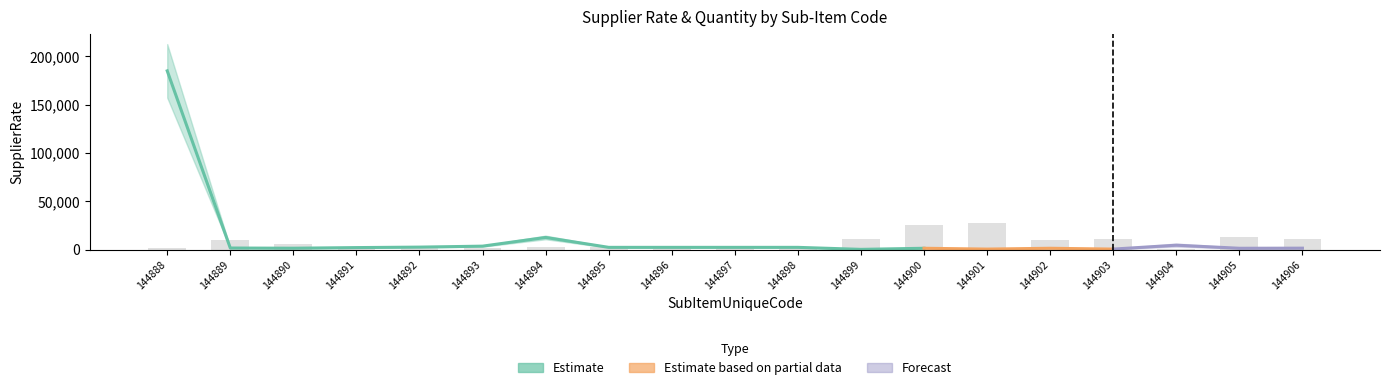

Reading left to right, what are all the values shown in this chart?

1110.0	9990.0	5550.0	1110.0	2220.0	1110.0	2220.0	2220.0	2220.0	2220.0	2220.0	11100.0	24975.0	27750.0	9435.0	11100.0	832.5	13320.0	11100.0